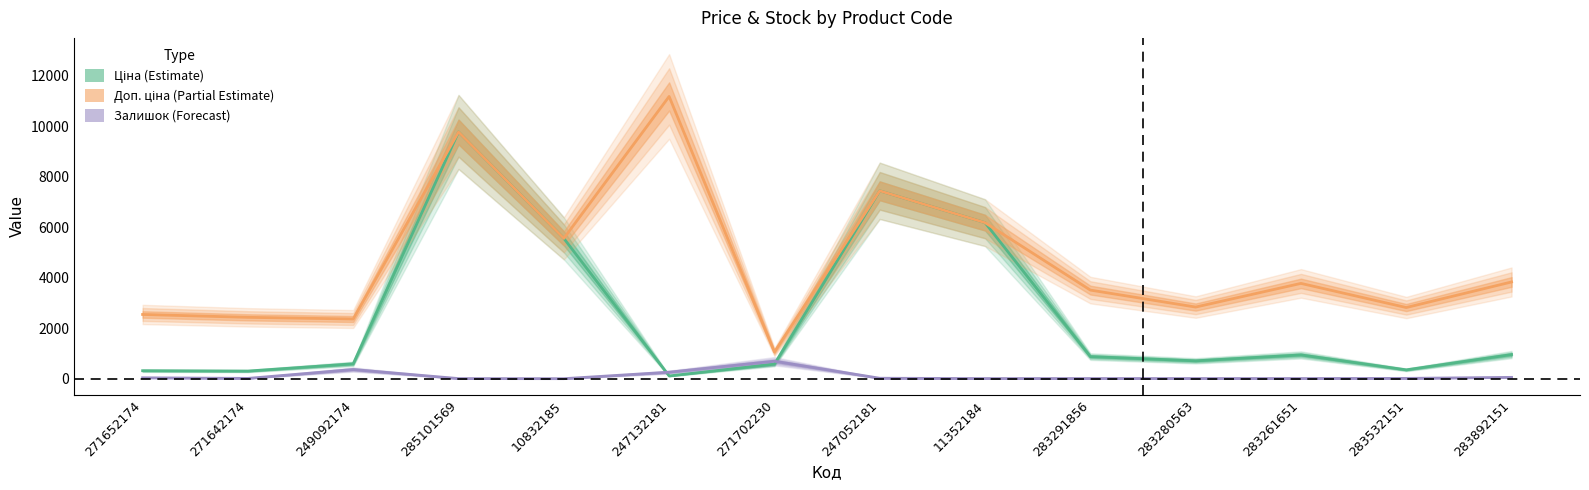

List the labels in order of Ціна value, largest first.

285101569, 247052181, 11352184, 10832185, 283892151, 283261651, 283291856, 283280563, 249092174, 271702230, 283532151, 271652174, 271642174, 247132181